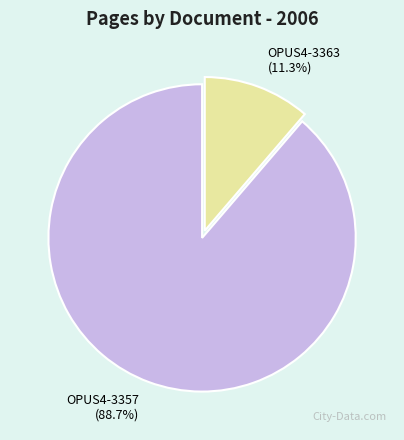

To the nearest percent, what is the difference between the largest and smallest slice percentages?

77%